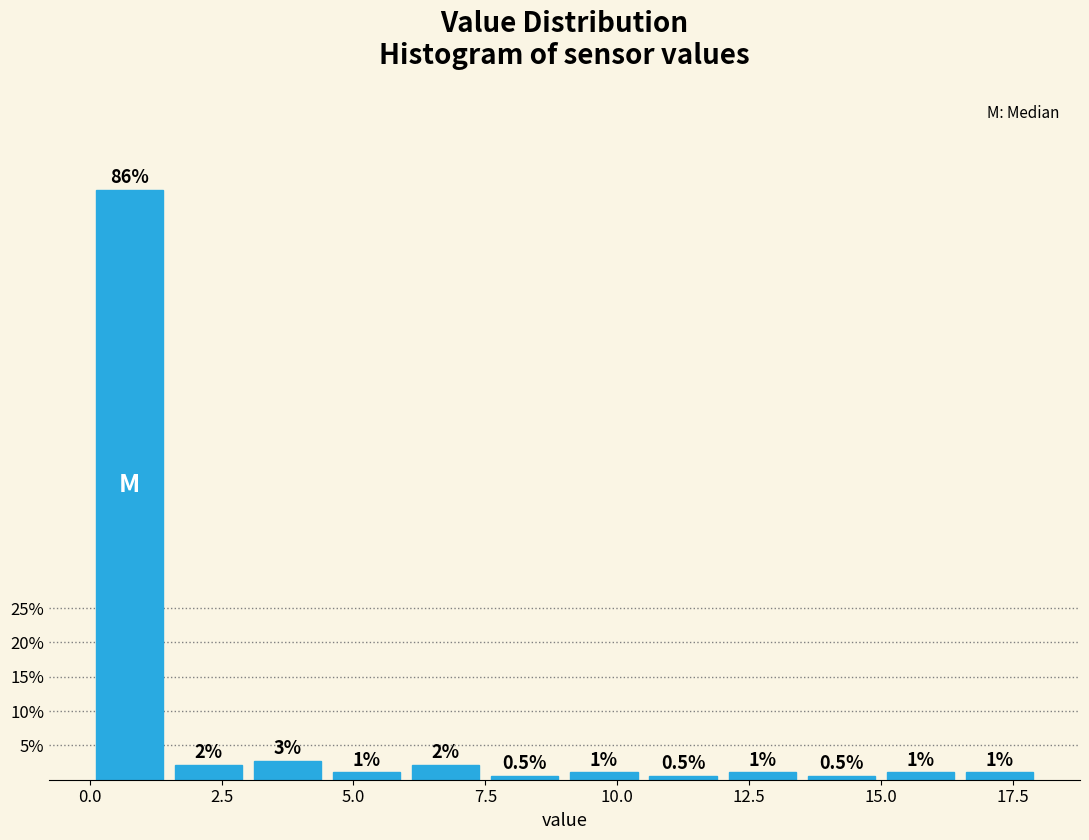

Around what value on the x-axis is the tallest bar? Give the approximate position of its centre, as read against the axis.

1.0